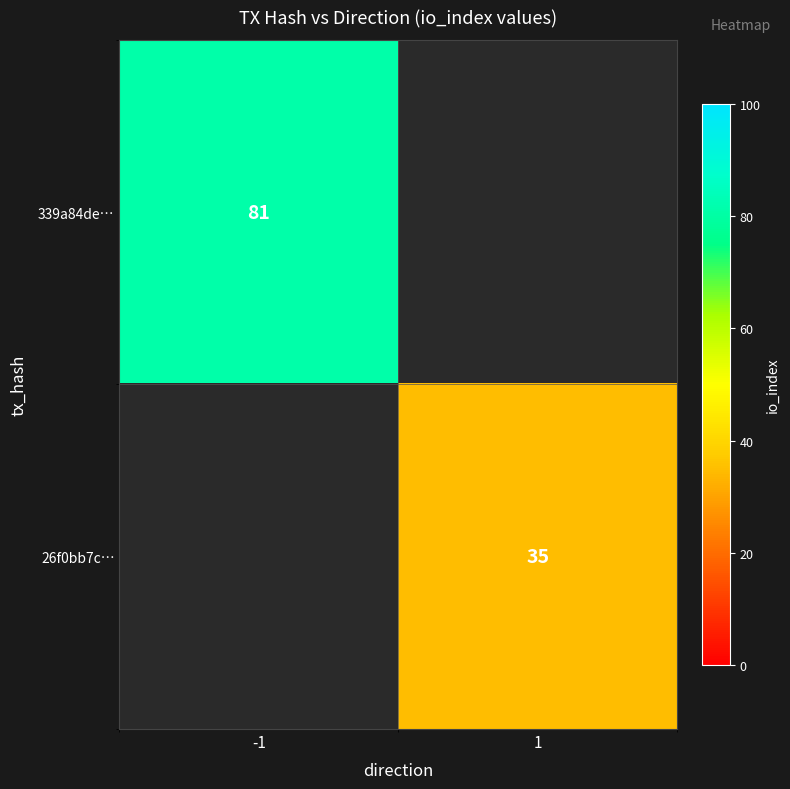

The value of 339a84de… at -1 is 81. True or false?

True